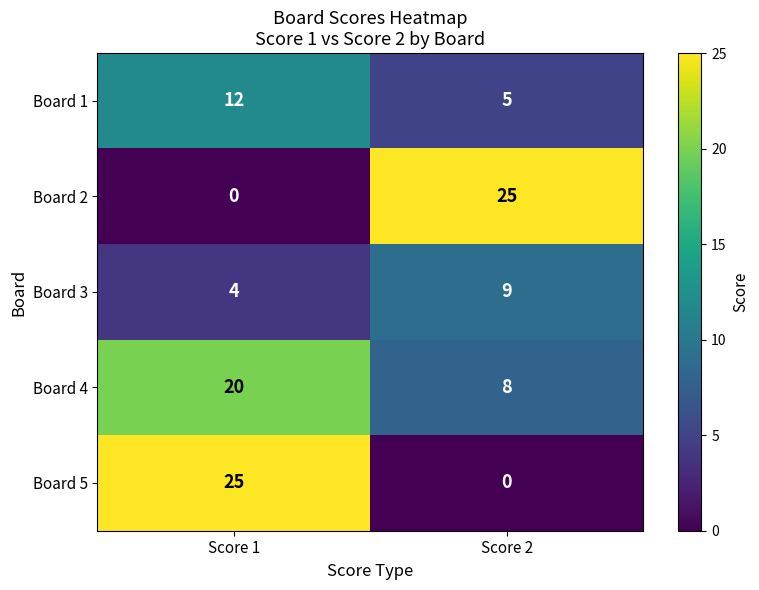

Count the number of data series in this chart.

5